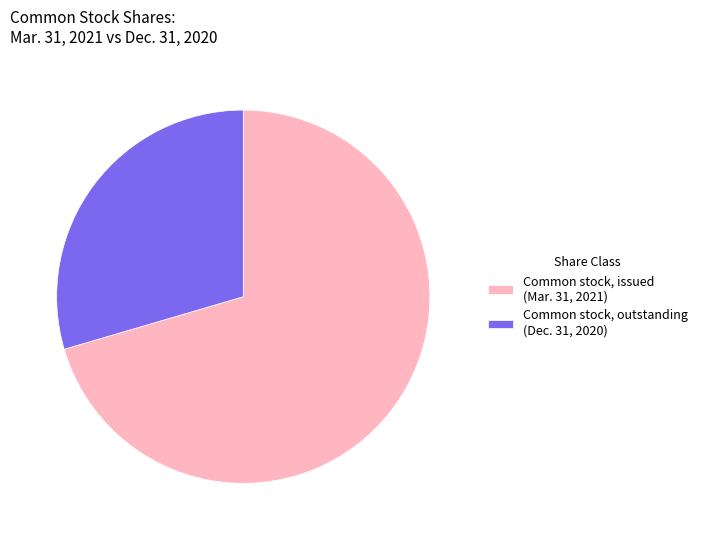

Which has a higher value, Common stock, outstanding (Dec. 31, 2020) or Common stock, issued (Mar. 31, 2021)?

Common stock, issued (Mar. 31, 2021)